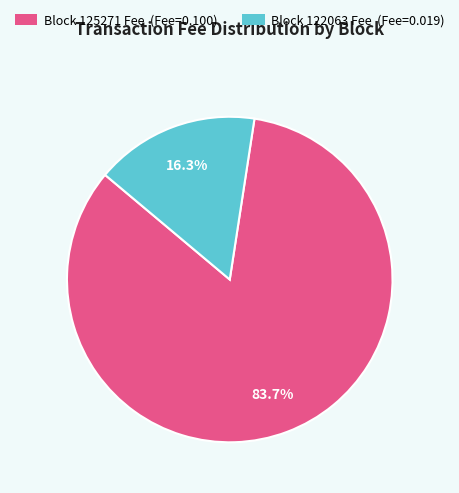

Combined, what portion of the pie is Block 122063 Fee (Fee=0.019) and Block 125271 Fee (Fee=0.100)?

100.0%